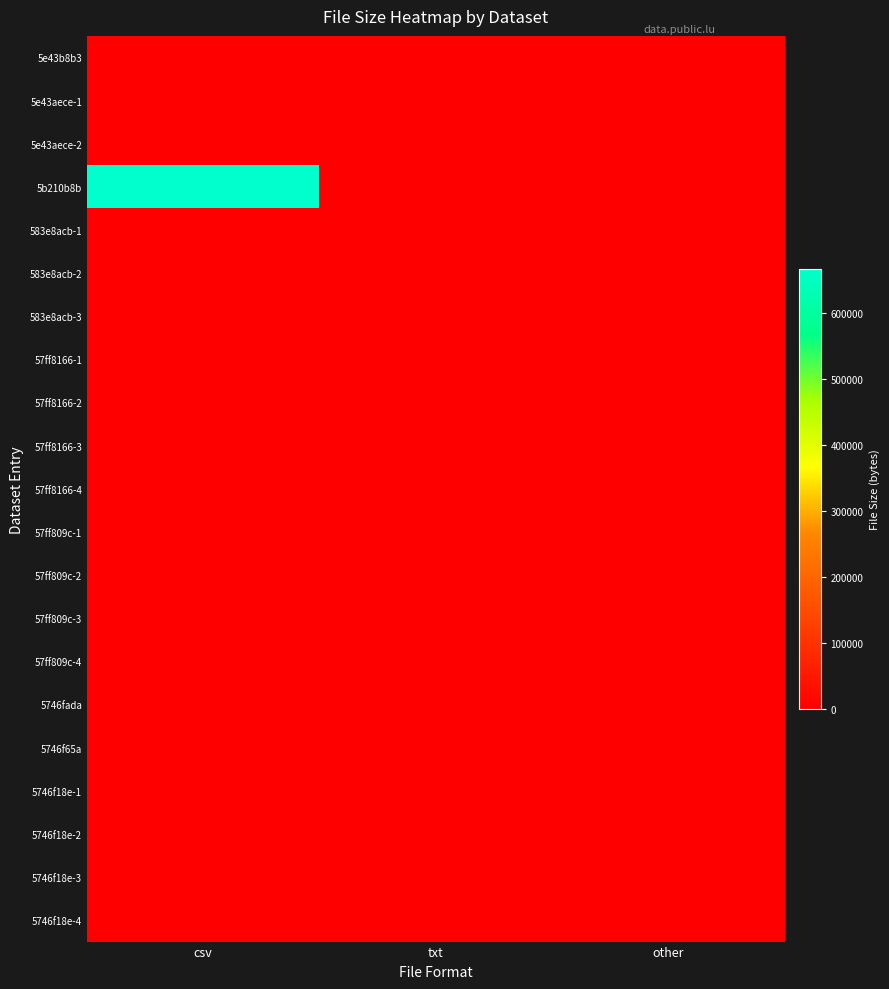

At how many categories does at least one series exceed 643552?

1